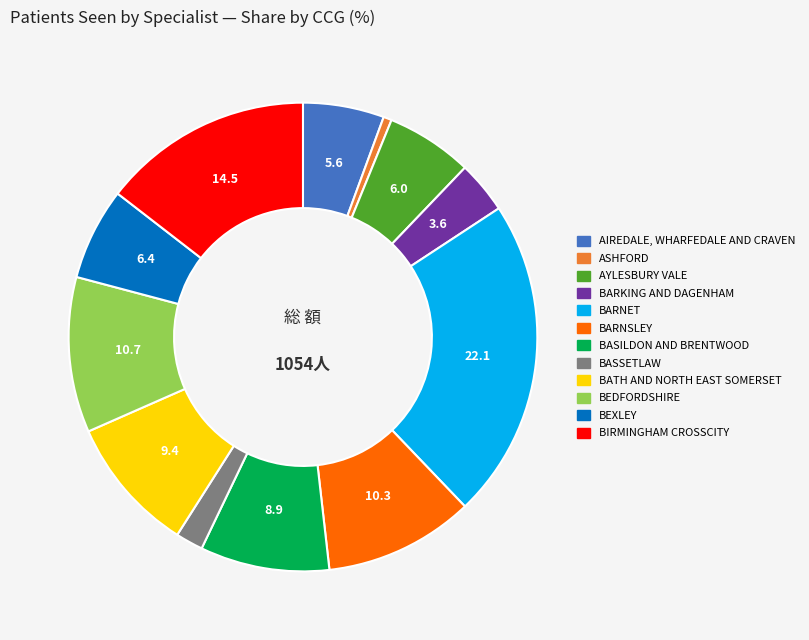

Is there a majority slice in this chart?

No